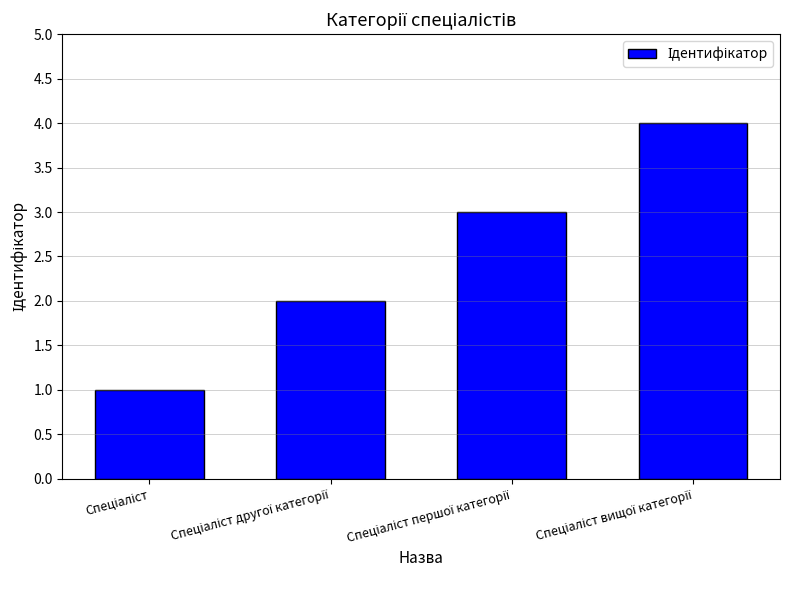

What is the maximum value shown in the chart?

4